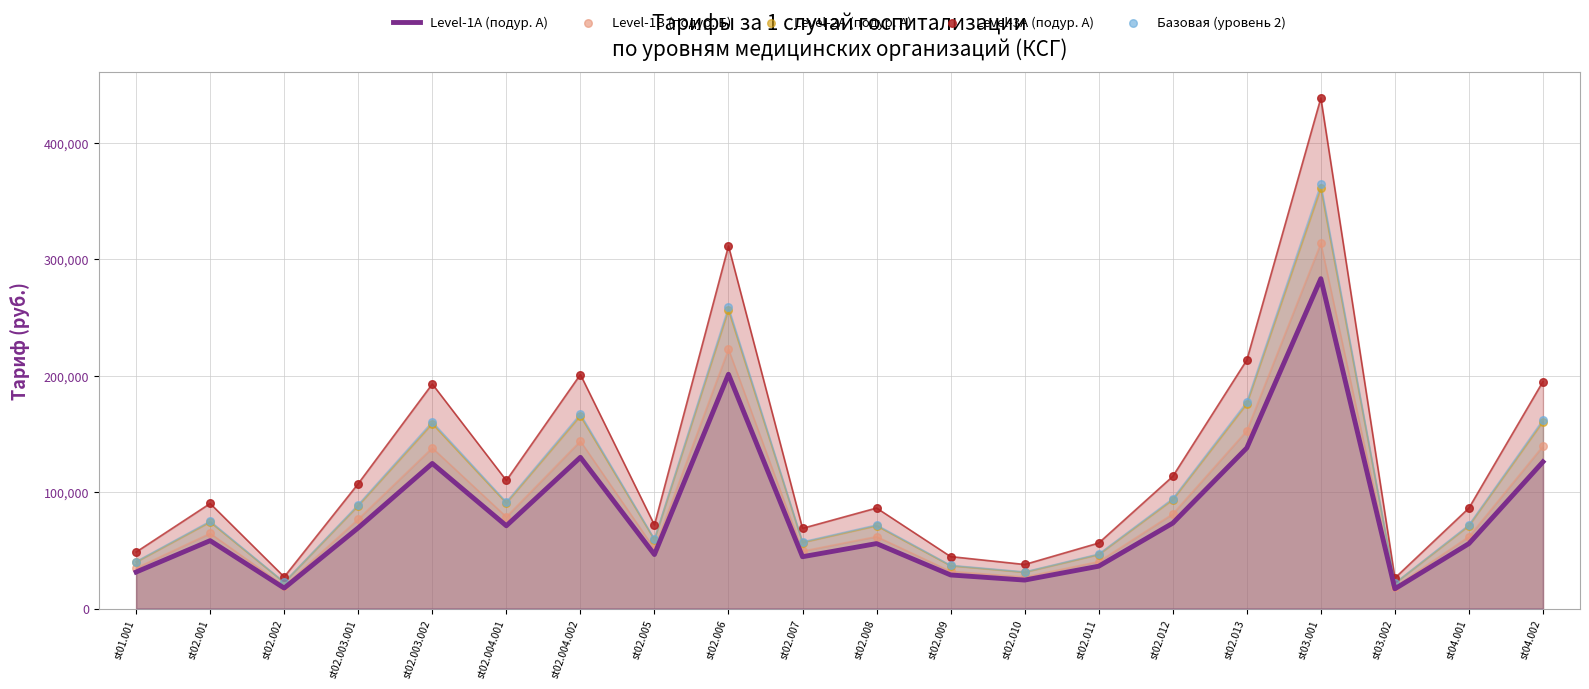

What is the total value across all series at st02.004.002?

807584.3